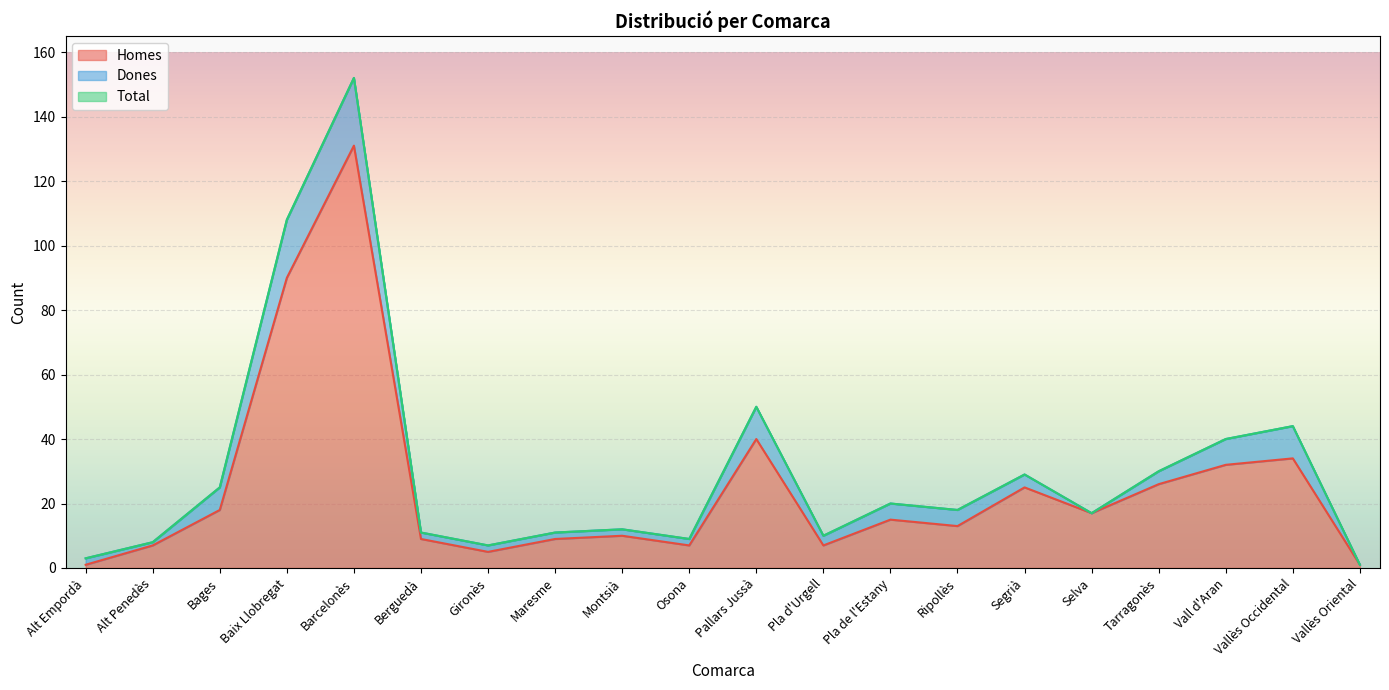

Where does the Total series first go above 18?

Bages